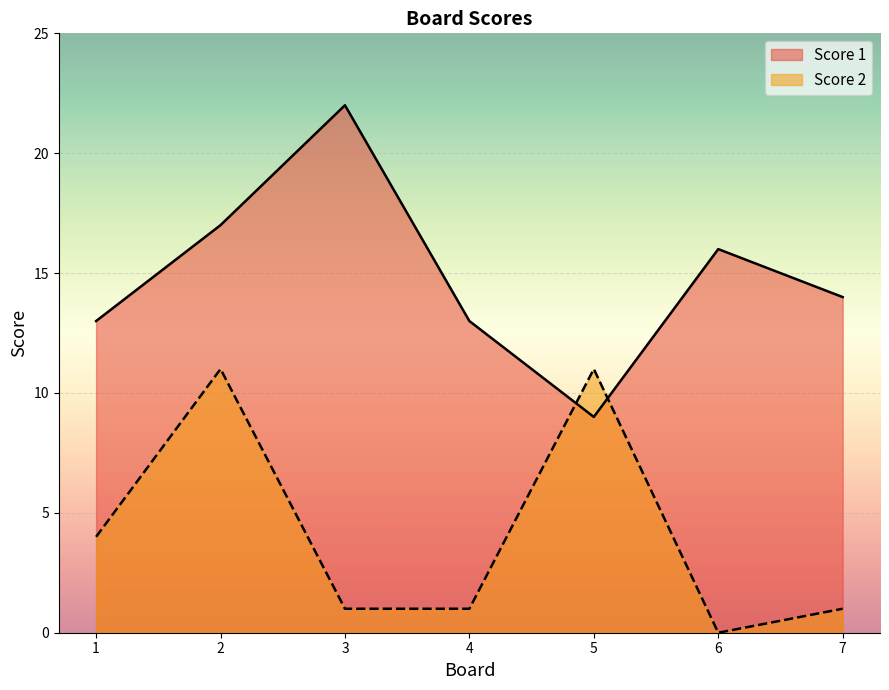

How many lines are shown in the chart?

2